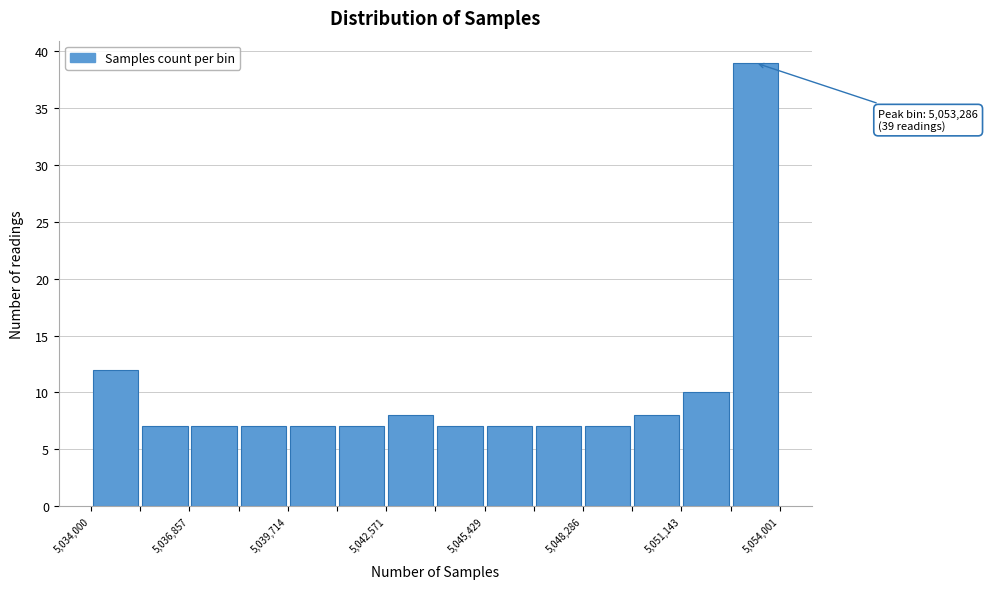

Around what value on the x-axis is the tallest bar? Give the approximate position of its centre, as read against the axis.

5053500